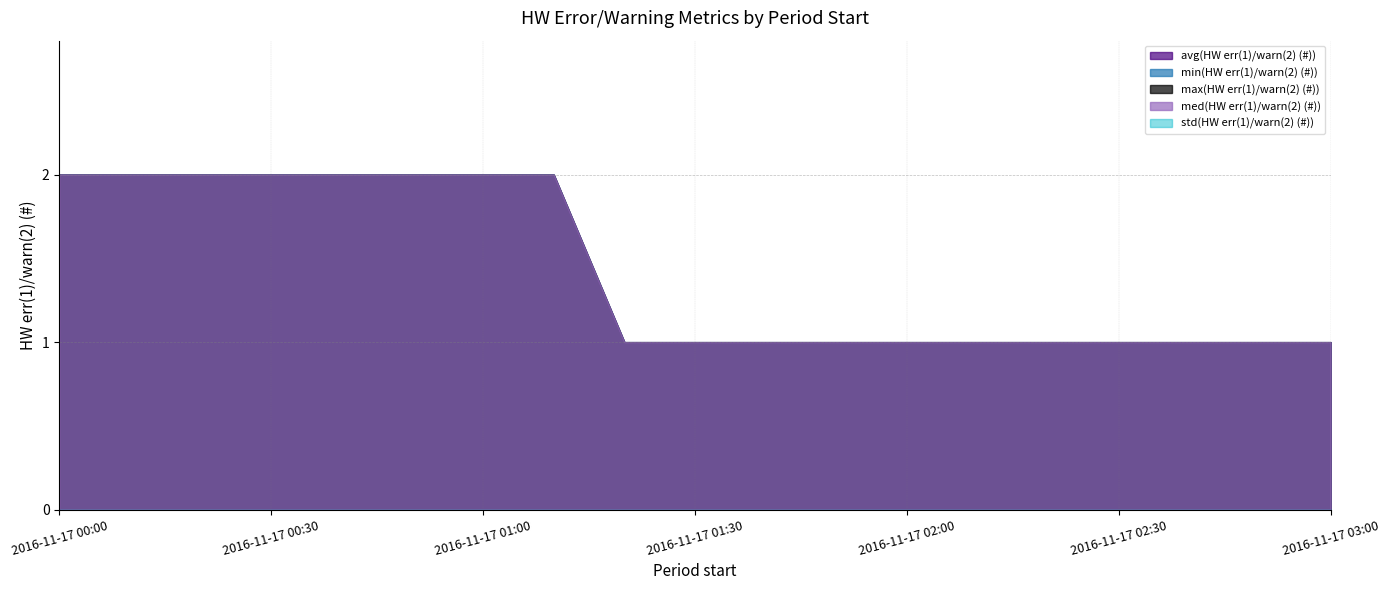

What are all the series names shown in the legend?

avg(HW err(1)/warn(2) (#)), min(HW err(1)/warn(2) (#)), max(HW err(1)/warn(2) (#)), med(HW err(1)/warn(2) (#)), std(HW err(1)/warn(2) (#))